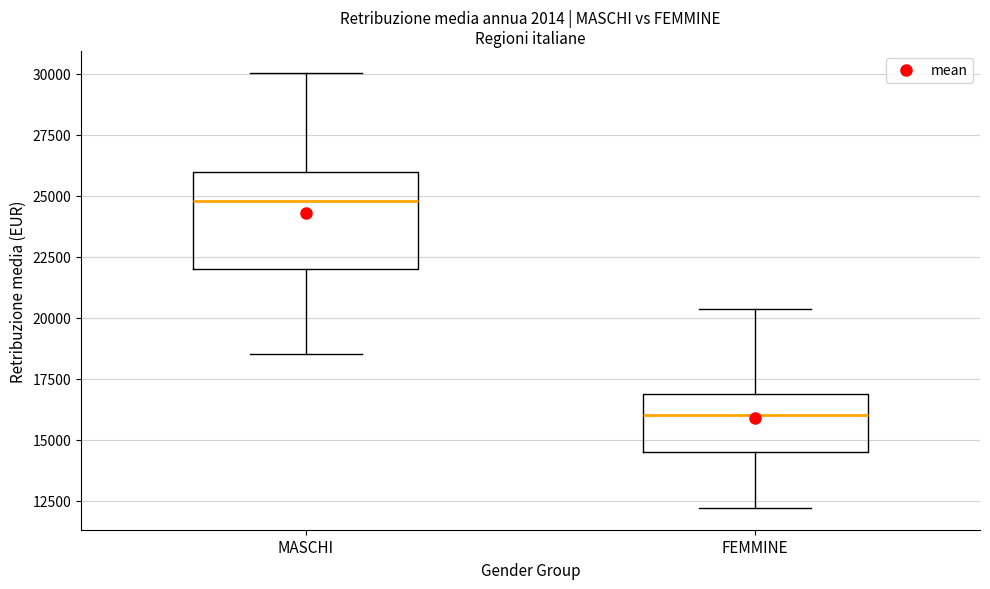

Which box is the tallest, from its lower edge to its upper edge?

MASCHI